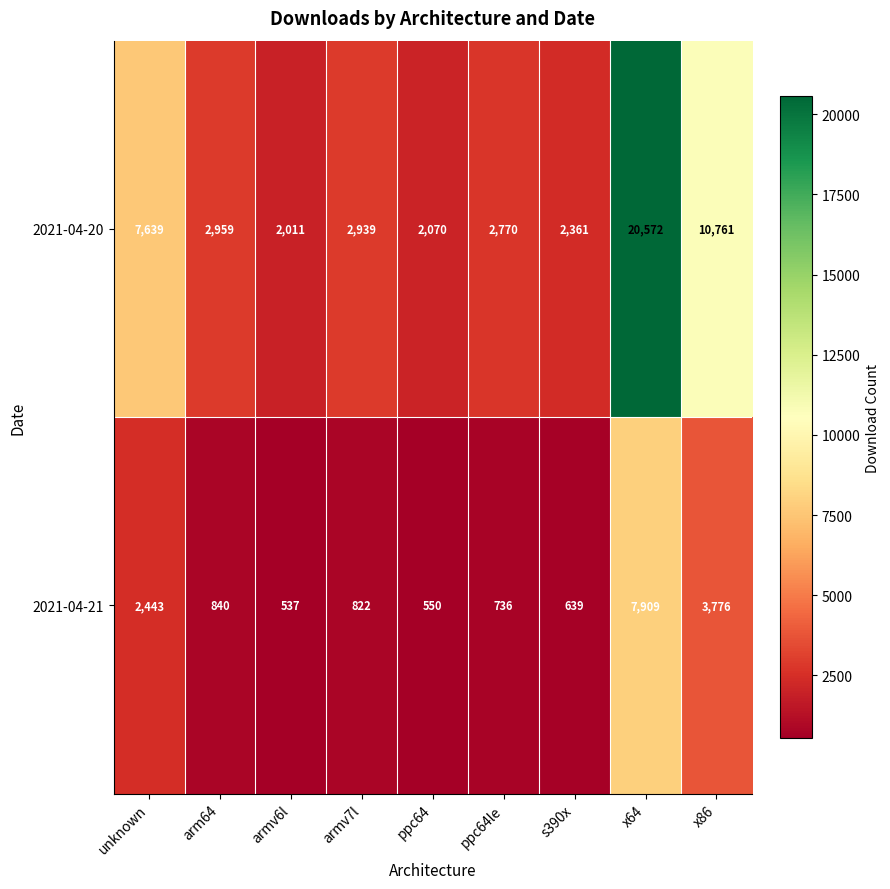

Where is 2021-04-20 nearest to the value 11291?

x86